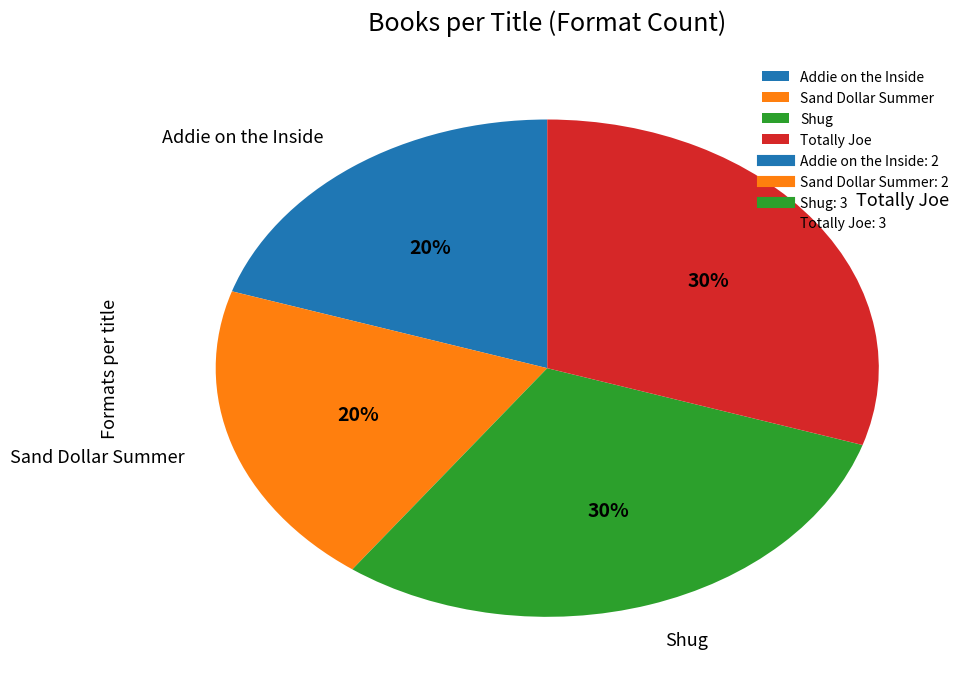

Between Shug and Sand Dollar Summer, which is larger?

Shug